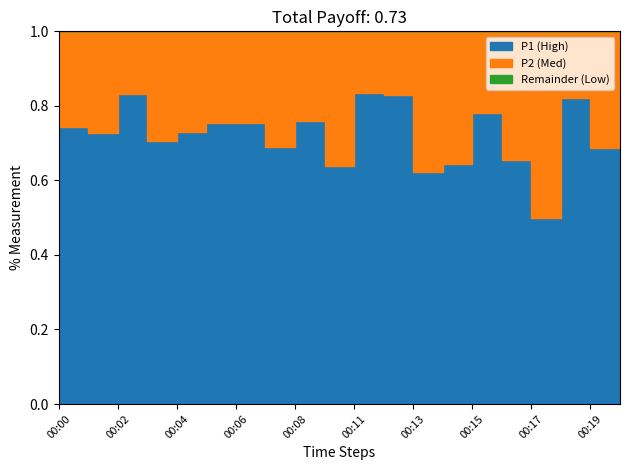

At which category does the chart reach its peak across all series?

00:20